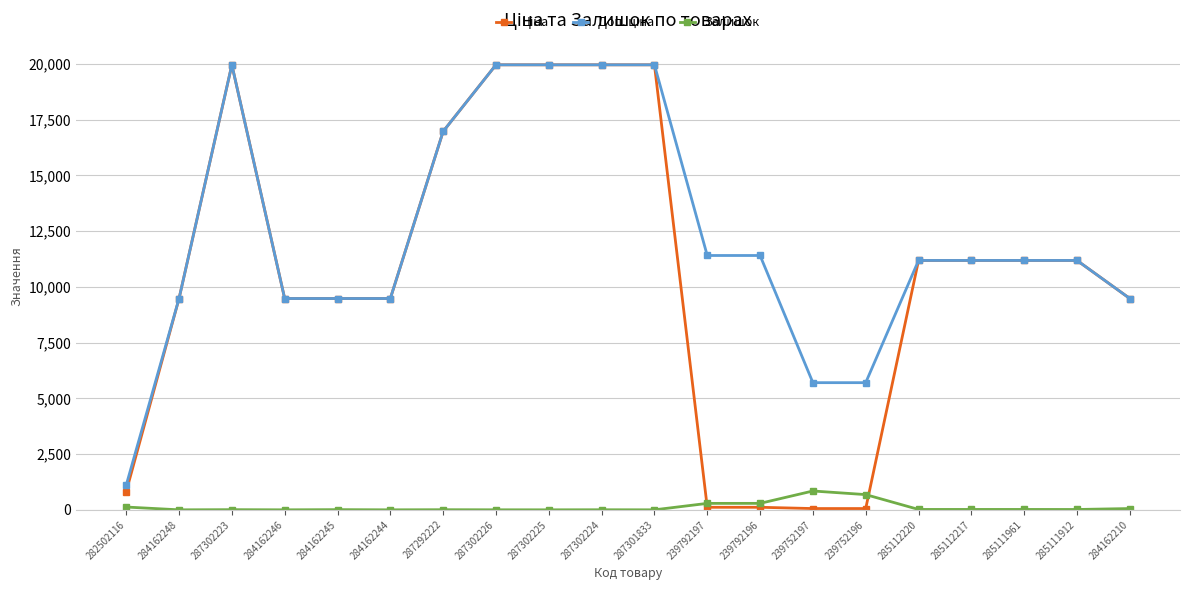

How many lines are shown in the chart?

3